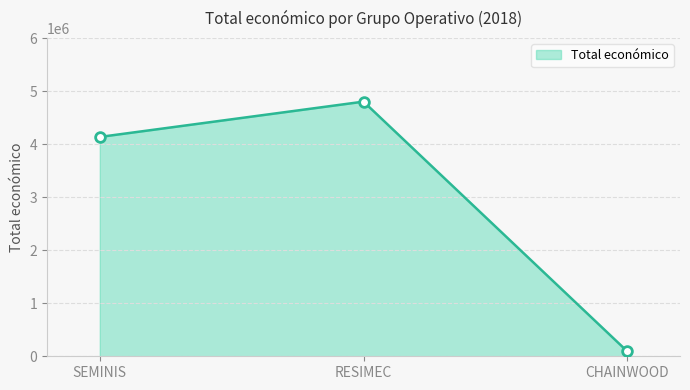

What is the smallest value displayed?

93530